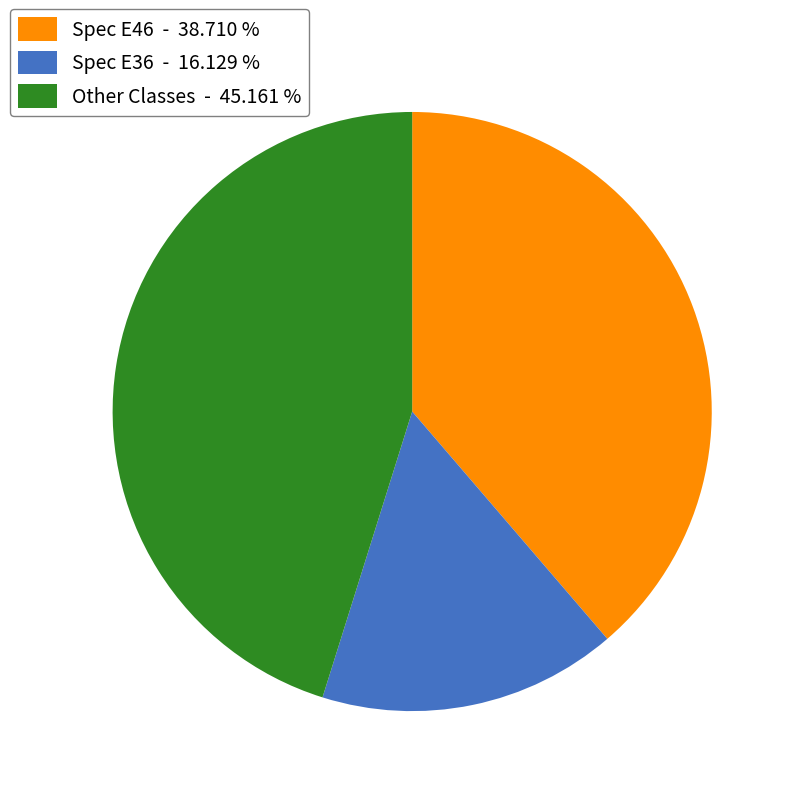

Do Spec E46 - 38.710 % and Other Classes - 45.161 % together represent more than half of the pie?

Yes